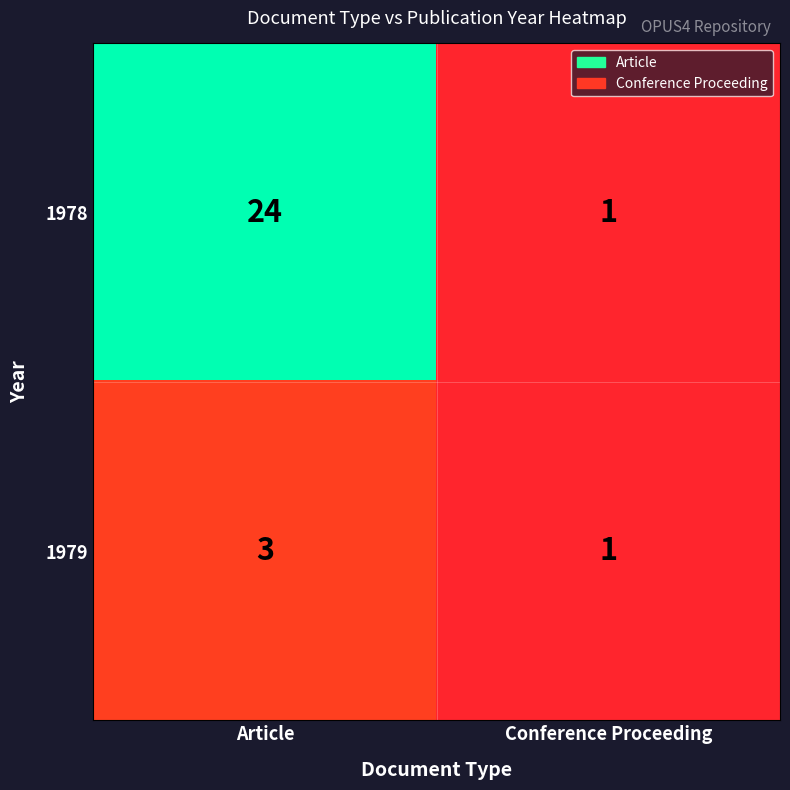

Which series changed the most between Article and Conference Proceeding?

1978